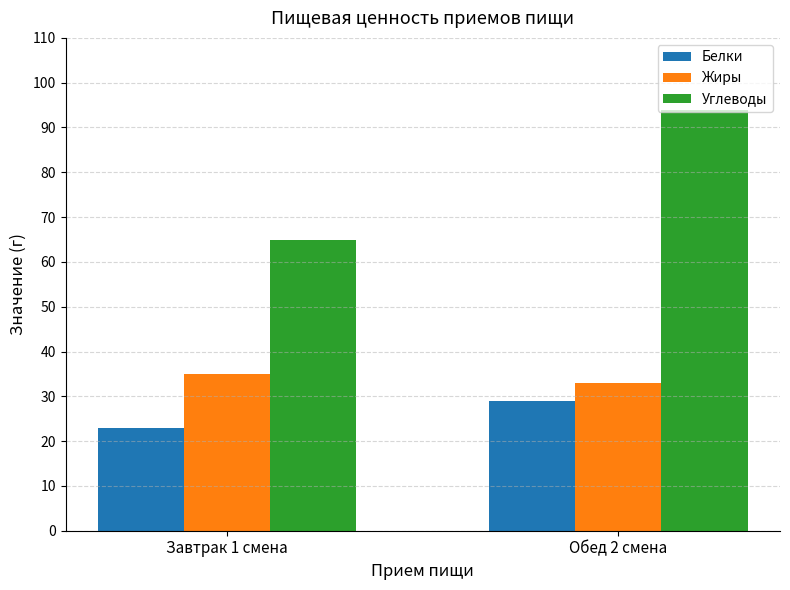

Which series changed the most between Завтрак 1 смена and Обед 2 смена?

Углеводы